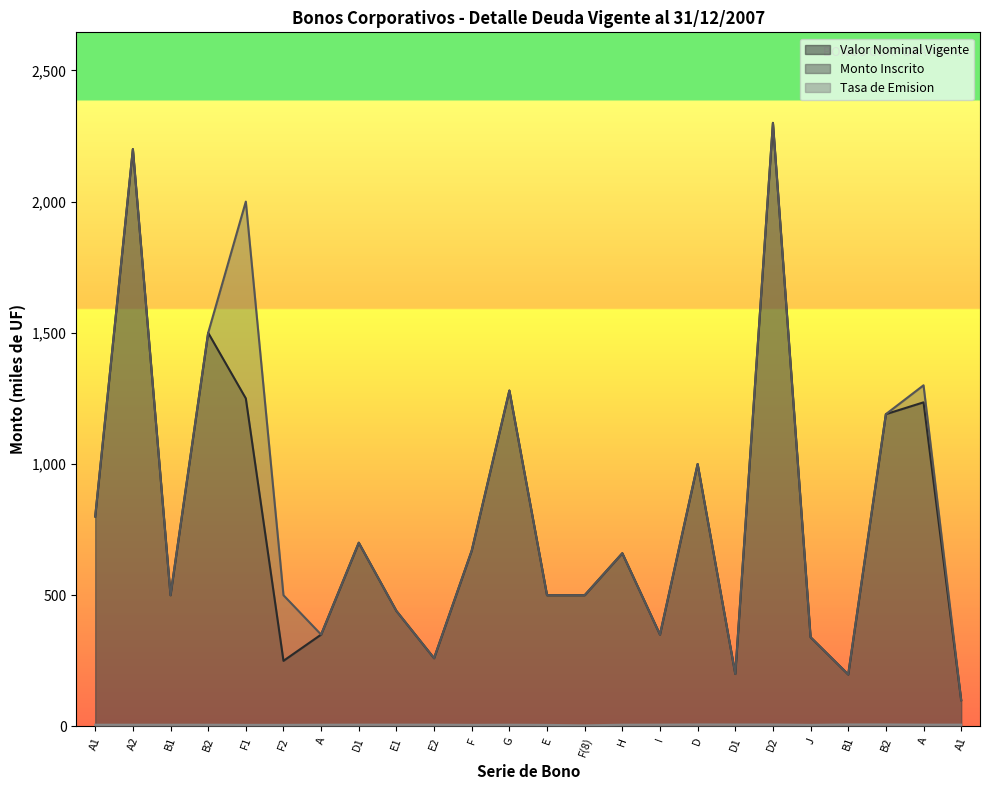

What is the sum of all Valor Nominal Vigente values?

18773.0